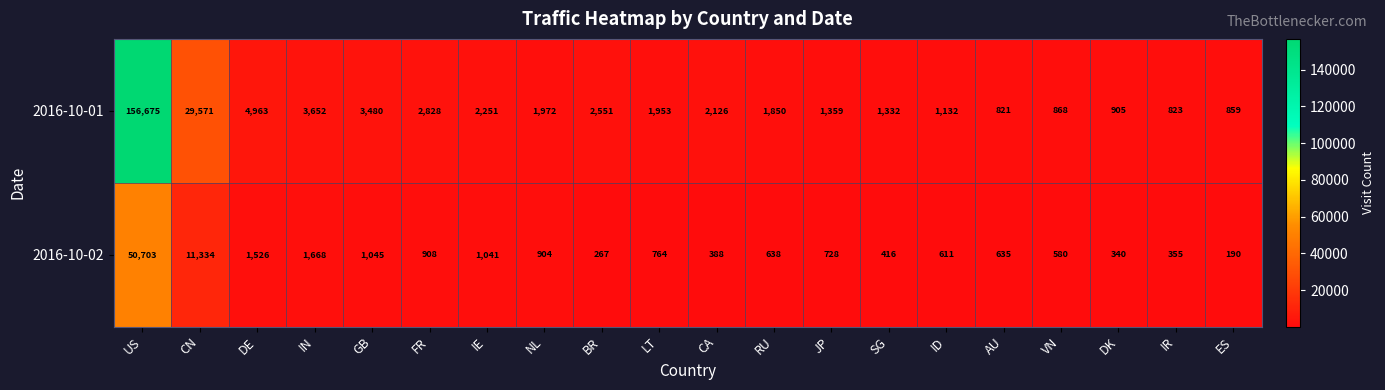

What is the average value of the 2016-10-01 series?

11099